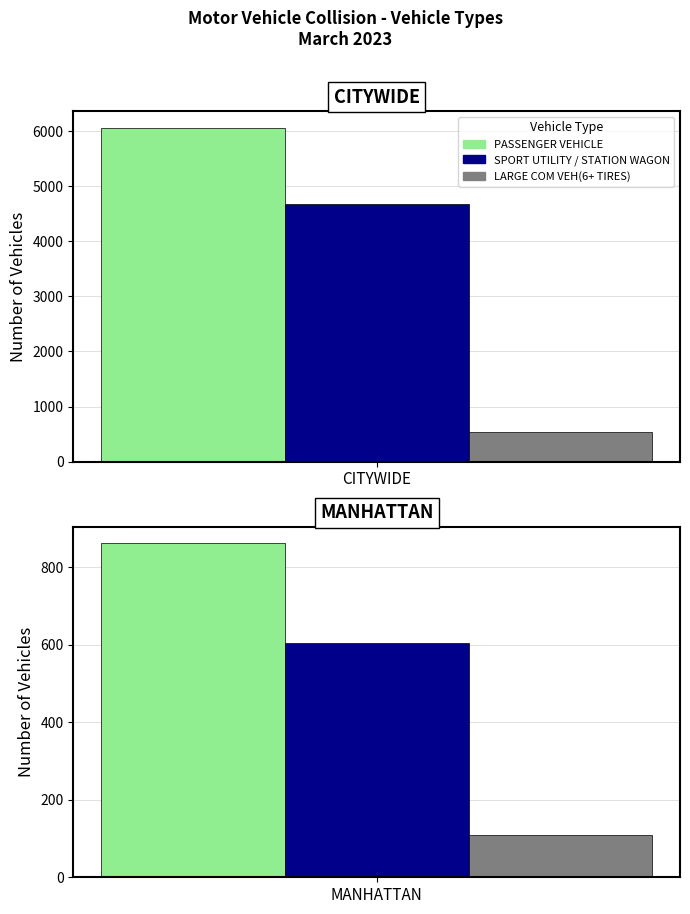

Which series has the largest range (max minus min)?

PASSENGER VEHICLE